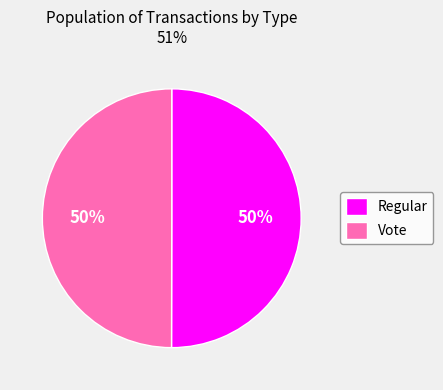

Is the sum of Vote and Regular greater than half?

Yes